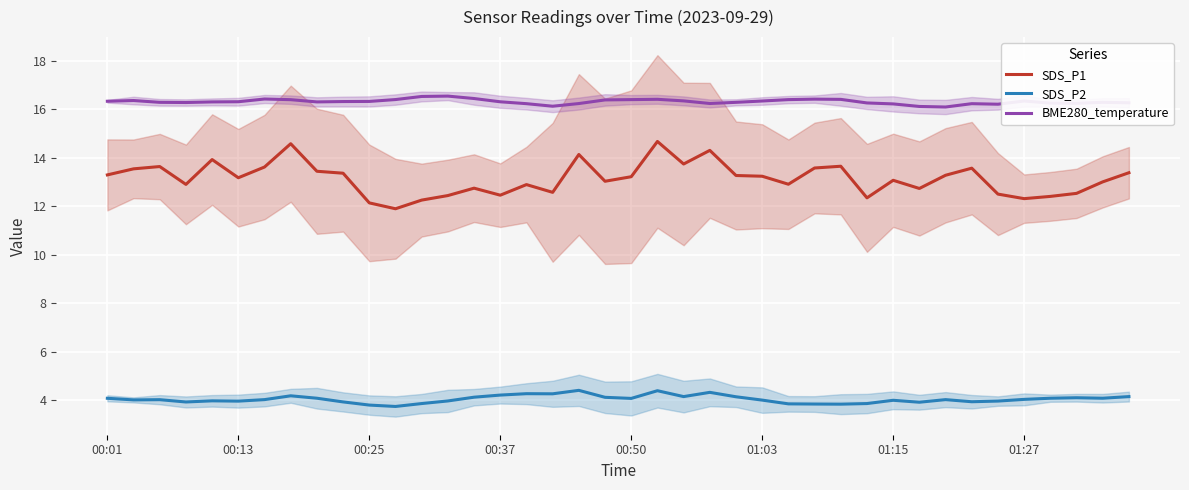

True or false: BME280_temperature and SDS_P1 cross at least once.

False